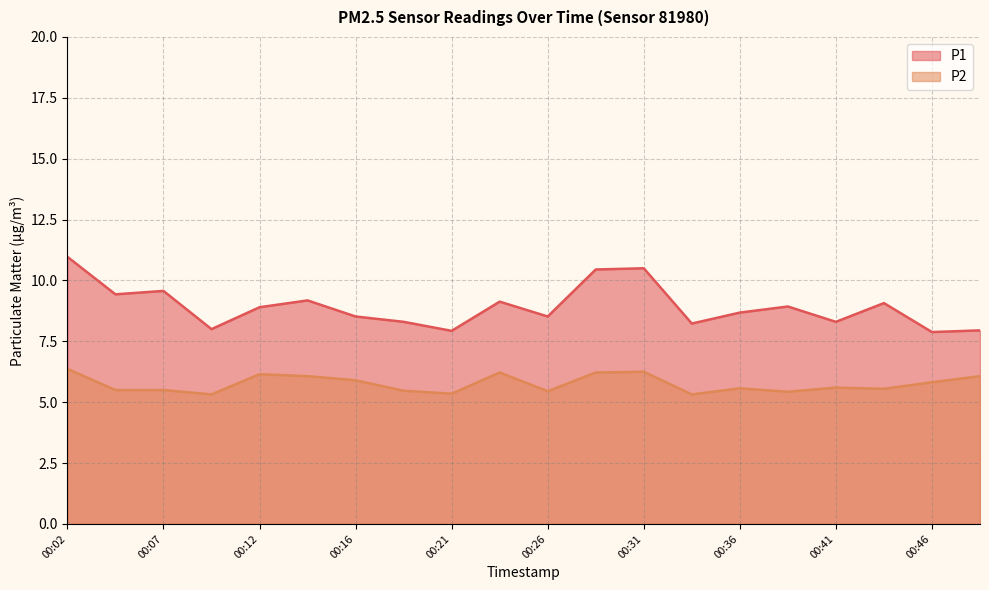

Is it true that P1 equals 5.4 at 00:19?

False